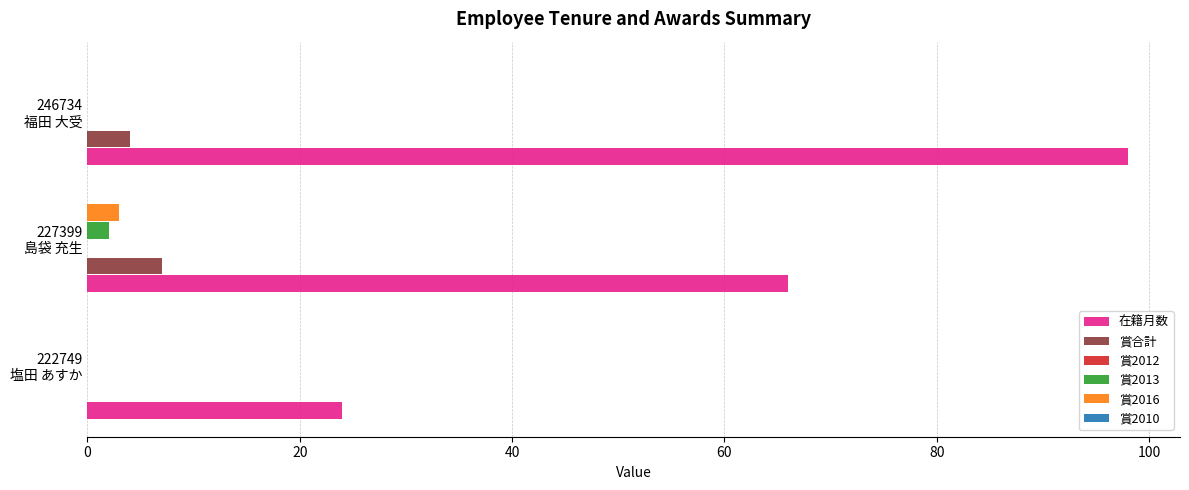

What is the sum of all 賞2016 values?

3